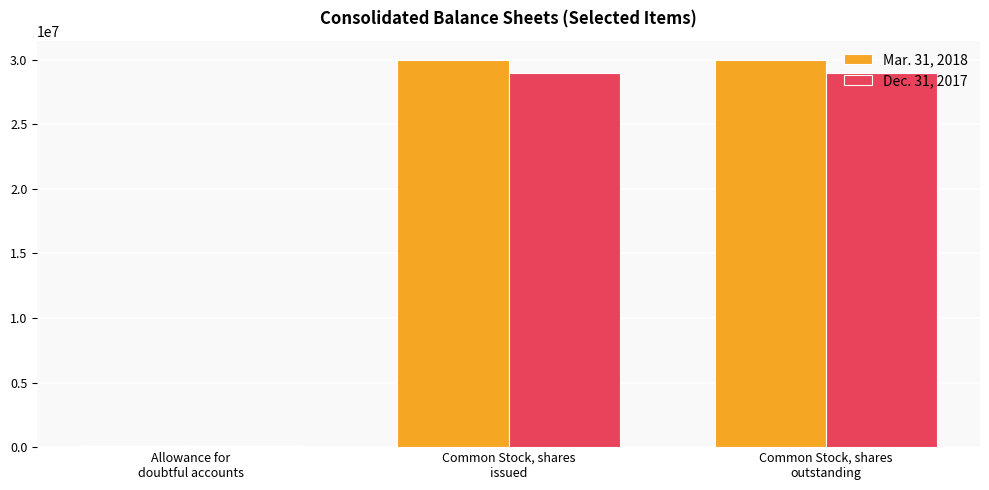

What is the greatest value displayed?

29974368